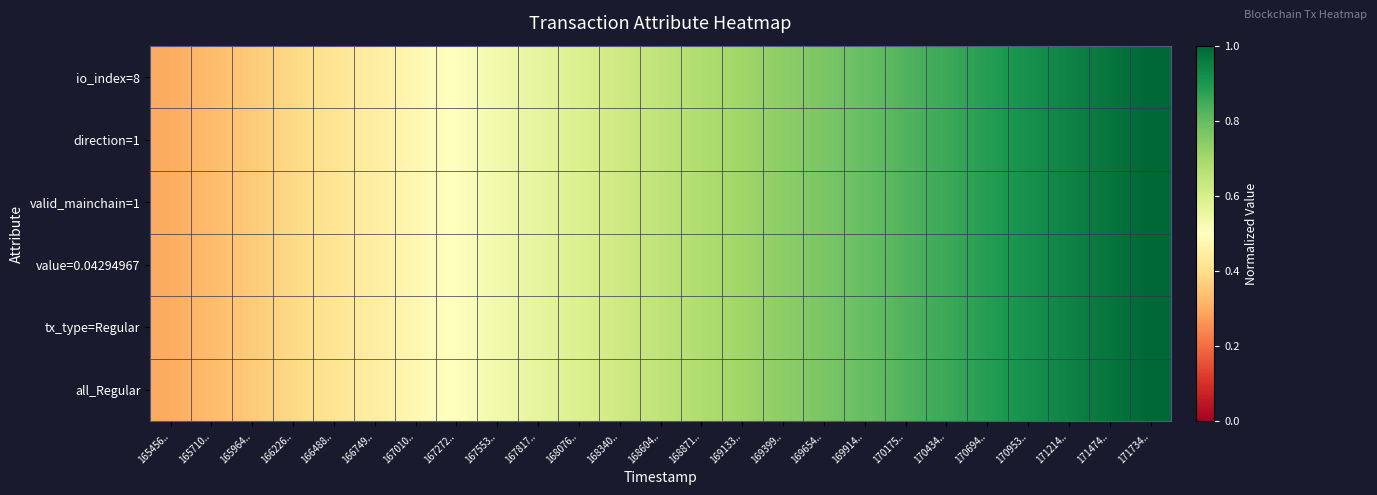

Reading left to right, transcribe all the data shown in this chart.

io_index=8: 165456..=0.3	165710..=0.3	165964..=0.4	166226..=0.4	166488..=0.4	166749..=0.4	167010..=0.5	167272..=0.5	167553..=0.5	167817..=0.6	168076..=0.6	168340..=0.6	168604..=0.6	168871..=0.7	169133..=0.7	169399..=0.7	169654..=0.8	169914..=0.8	170175..=0.8	170434..=0.9	170694..=0.9	170953..=0.9	171214..=0.9	171474..=1.0	171734..=1.0
direction=1: 165456..=0.3	165710..=0.3	165964..=0.4	166226..=0.4	166488..=0.4	166749..=0.4	167010..=0.5	167272..=0.5	167553..=0.5	167817..=0.6	168076..=0.6	168340..=0.6	168604..=0.6	168871..=0.7	169133..=0.7	169399..=0.7	169654..=0.8	169914..=0.8	170175..=0.8	170434..=0.9	170694..=0.9	170953..=0.9	171214..=0.9	171474..=1.0	171734..=1.0
valid_mainchain=1: 165456..=0.3	165710..=0.3	165964..=0.4	166226..=0.4	166488..=0.4	166749..=0.4	167010..=0.5	167272..=0.5	167553..=0.5	167817..=0.6	168076..=0.6	168340..=0.6	168604..=0.6	168871..=0.7	169133..=0.7	169399..=0.7	169654..=0.8	169914..=0.8	170175..=0.8	170434..=0.9	170694..=0.9	170953..=0.9	171214..=0.9	171474..=1.0	171734..=1.0
value=0.04294967: 165456..=0.3	165710..=0.3	165964..=0.4	166226..=0.4	166488..=0.4	166749..=0.4	167010..=0.5	167272..=0.5	167553..=0.5	167817..=0.6	168076..=0.6	168340..=0.6	168604..=0.6	168871..=0.7	169133..=0.7	169399..=0.7	169654..=0.8	169914..=0.8	170175..=0.8	170434..=0.9	170694..=0.9	170953..=0.9	171214..=0.9	171474..=1.0	171734..=1.0
tx_type=Regular: 165456..=0.3	165710..=0.3	165964..=0.4	166226..=0.4	166488..=0.4	166749..=0.4	167010..=0.5	167272..=0.5	167553..=0.5	167817..=0.6	168076..=0.6	168340..=0.6	168604..=0.6	168871..=0.7	169133..=0.7	169399..=0.7	169654..=0.8	169914..=0.8	170175..=0.8	170434..=0.9	170694..=0.9	170953..=0.9	171214..=0.9	171474..=1.0	171734..=1.0
all_Regular: 165456..=0.3	165710..=0.3	165964..=0.4	166226..=0.4	166488..=0.4	166749..=0.4	167010..=0.5	167272..=0.5	167553..=0.5	167817..=0.6	168076..=0.6	168340..=0.6	168604..=0.6	168871..=0.7	169133..=0.7	169399..=0.7	169654..=0.8	169914..=0.8	170175..=0.8	170434..=0.9	170694..=0.9	170953..=0.9	171214..=0.9	171474..=1.0	171734..=1.0